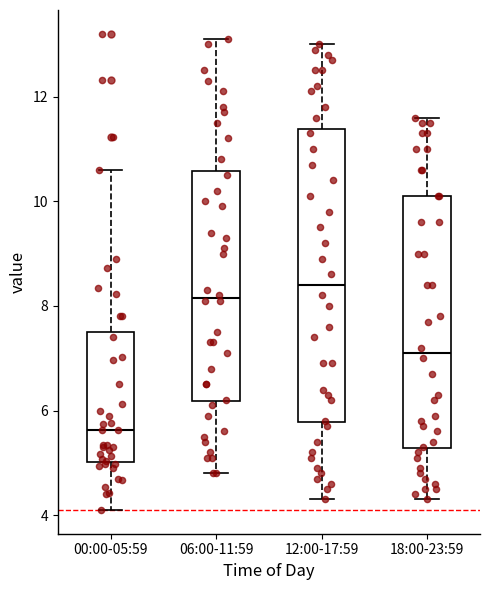

Where does the median line of the box for 06:00-11:59 sit on the y-axis? The values are not printed on the chart, so give them approximately, as read against the axis.

8.2